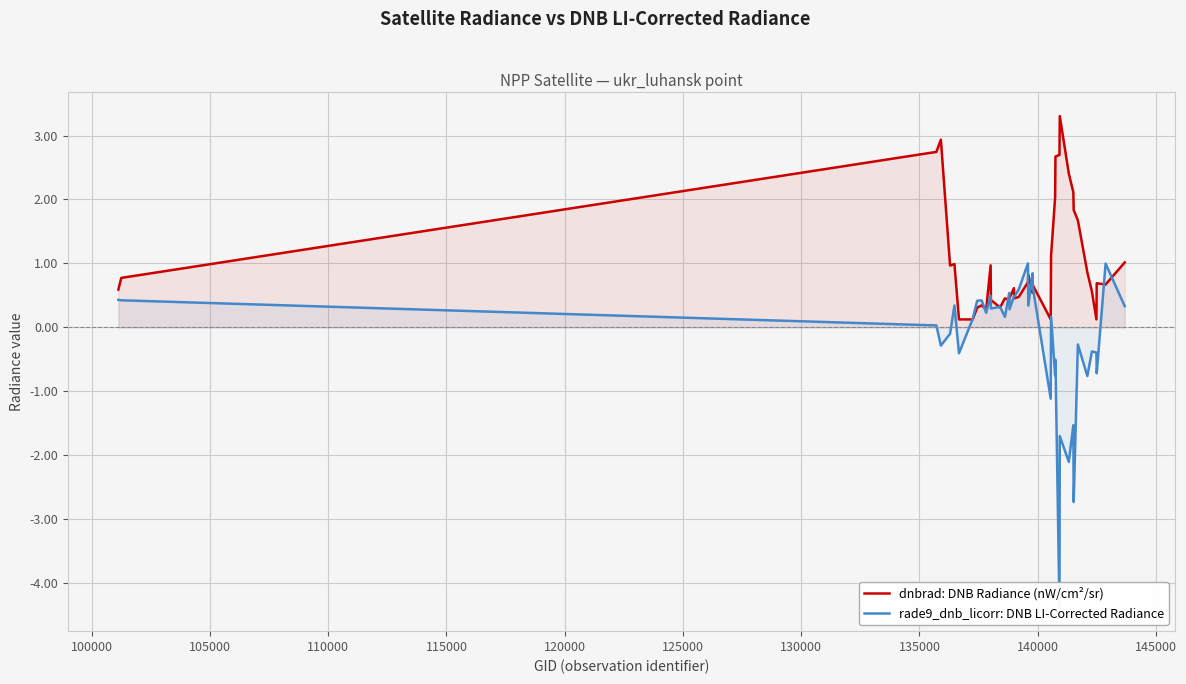

How many lines are shown in the chart?

2